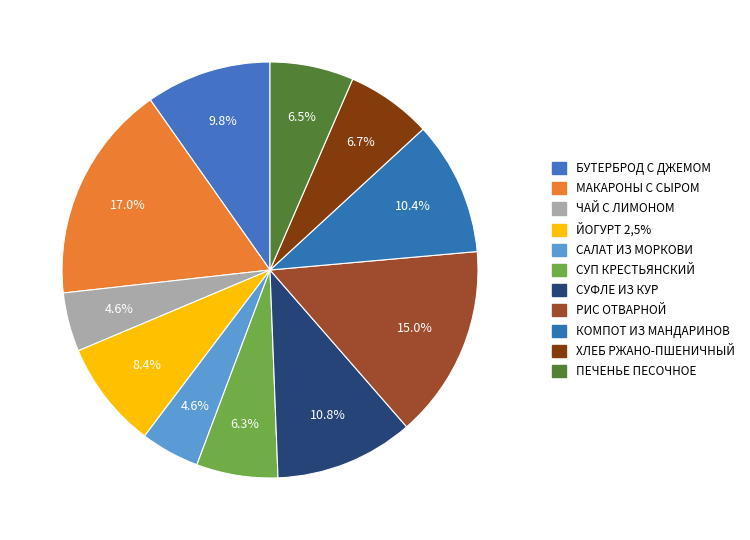

Does any single category account for the majority?

No